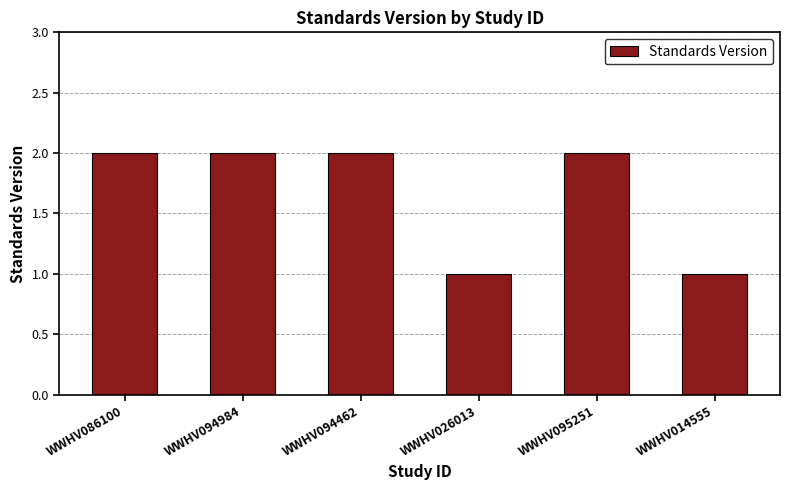

What is the ratio of the value at WWHV094462 to the value at WWHV094984?

1.0